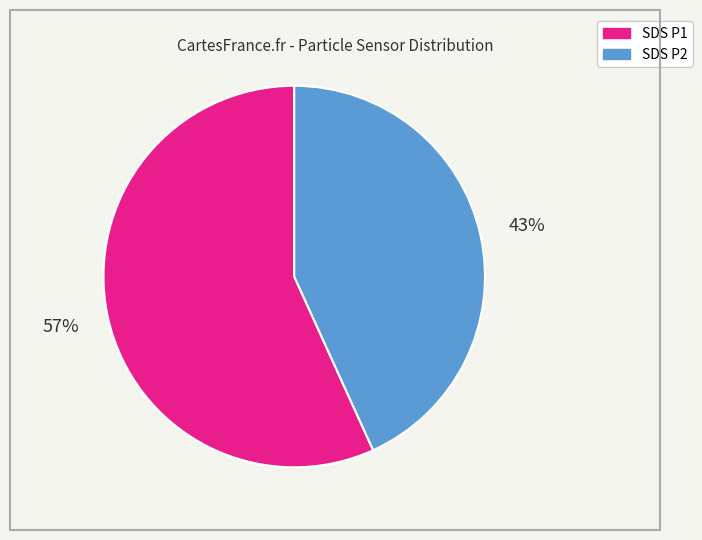

Does any single category account for the majority?

Yes